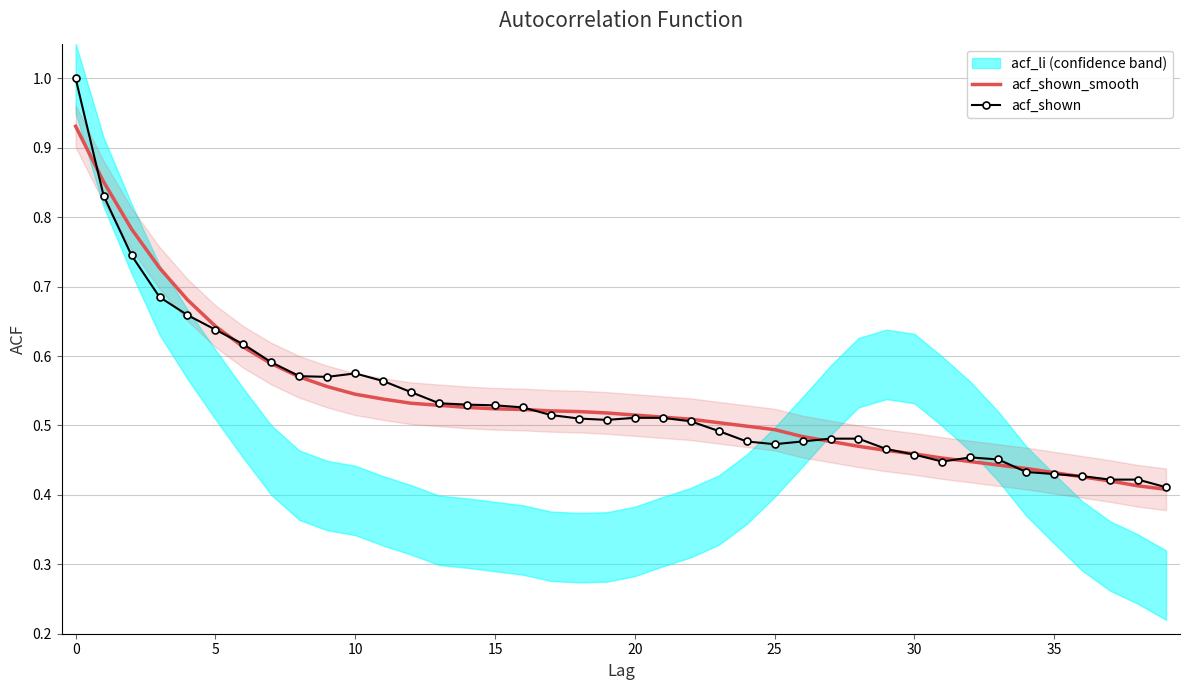

Rank the series by their average value, from highest to lowest.

acf_shown_smooth, acf_shown